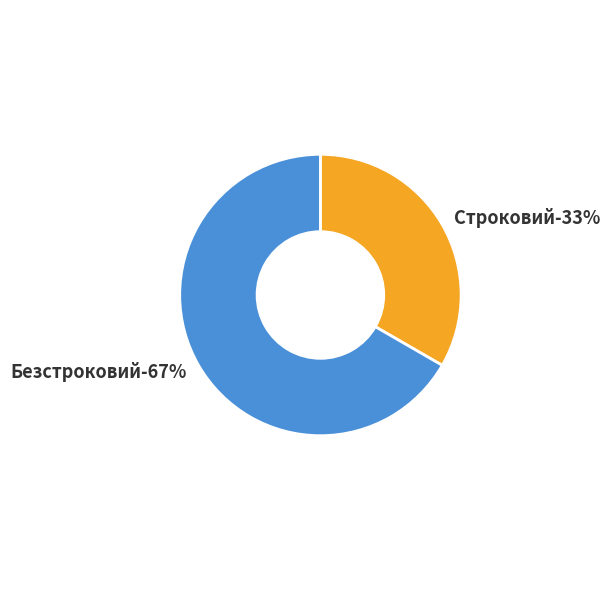

How many segments does this pie chart have?

2